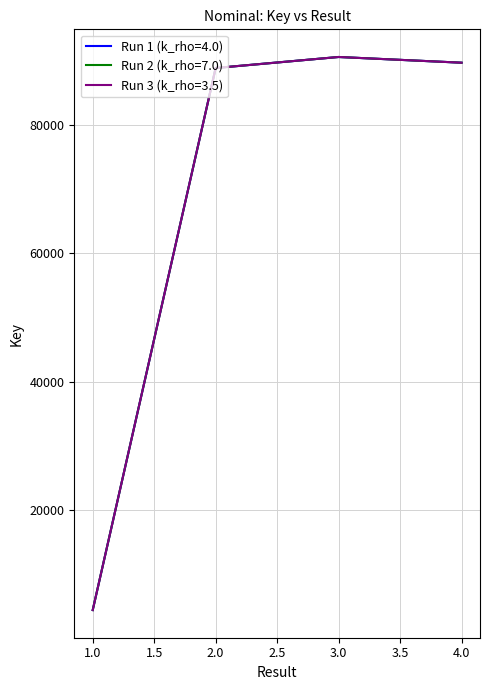

True or false: Run 2 (k_rho=7.0) and Run 1 (k_rho=4.0) cross at least once.

False